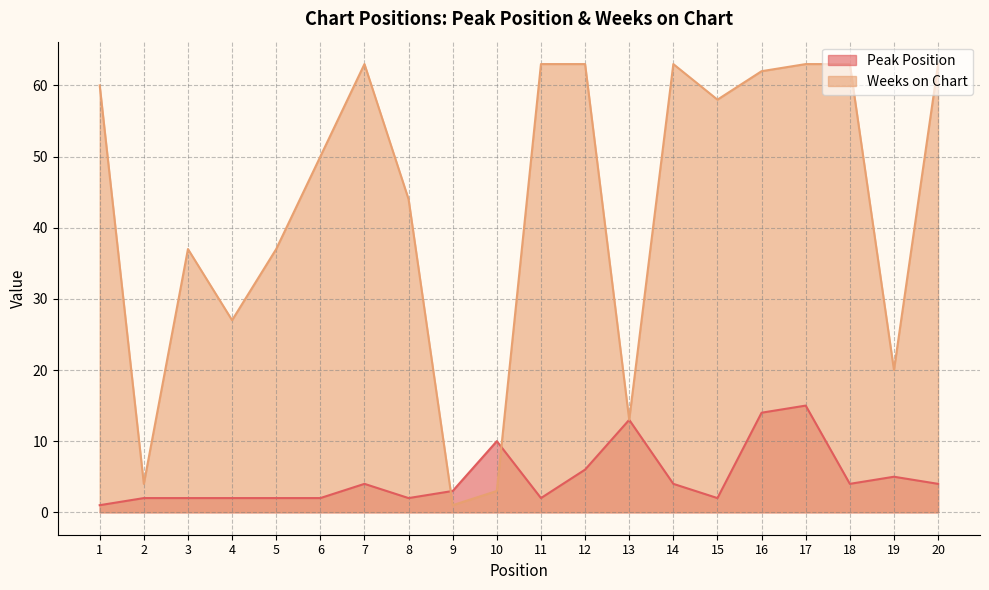

What are all the series names shown in the legend?

Peak Position, Weeks on Chart